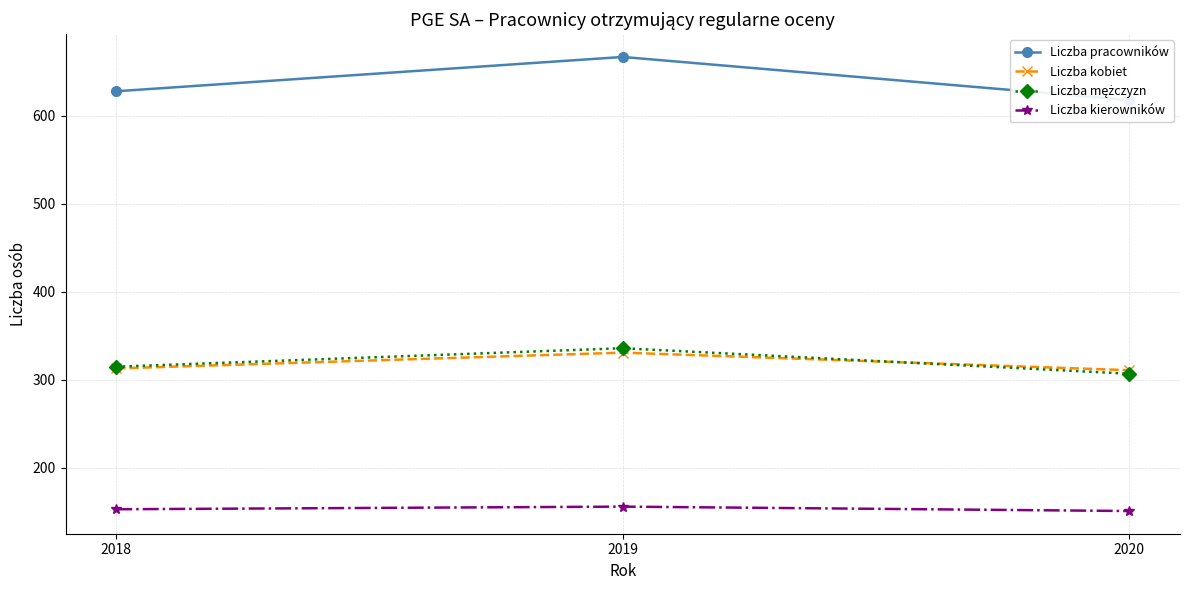

Where does the Liczba mężczyzn series first go above 315?

2019